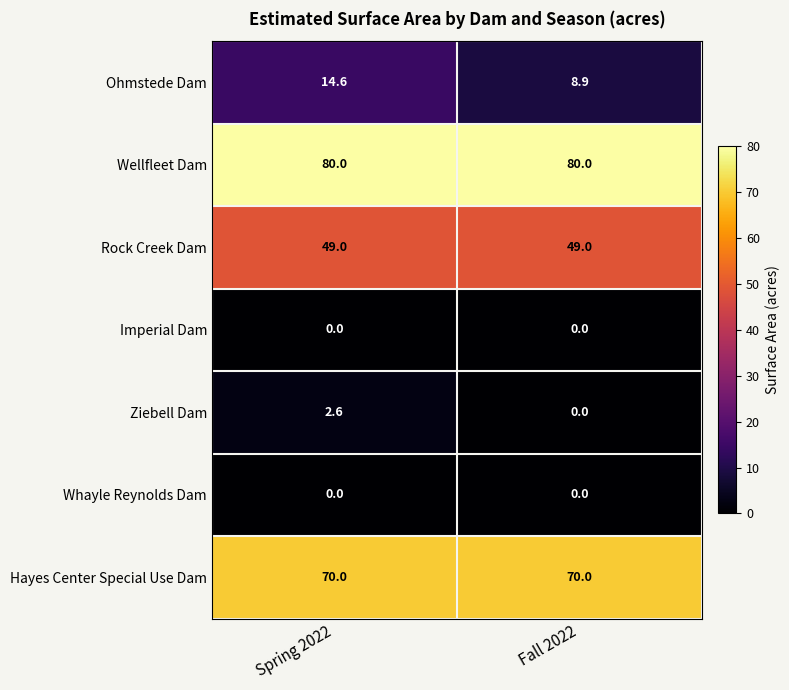

At how many categories does at least one series exceed 75?

2